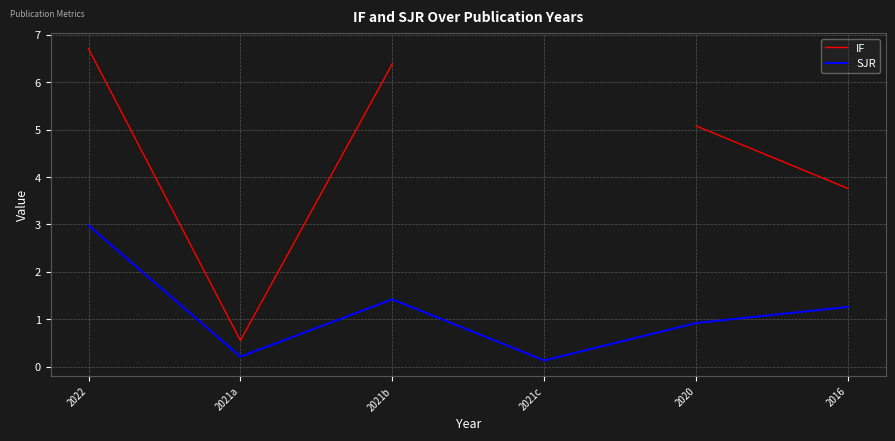

The value of IF at 2016 is 3.8. True or false?

True